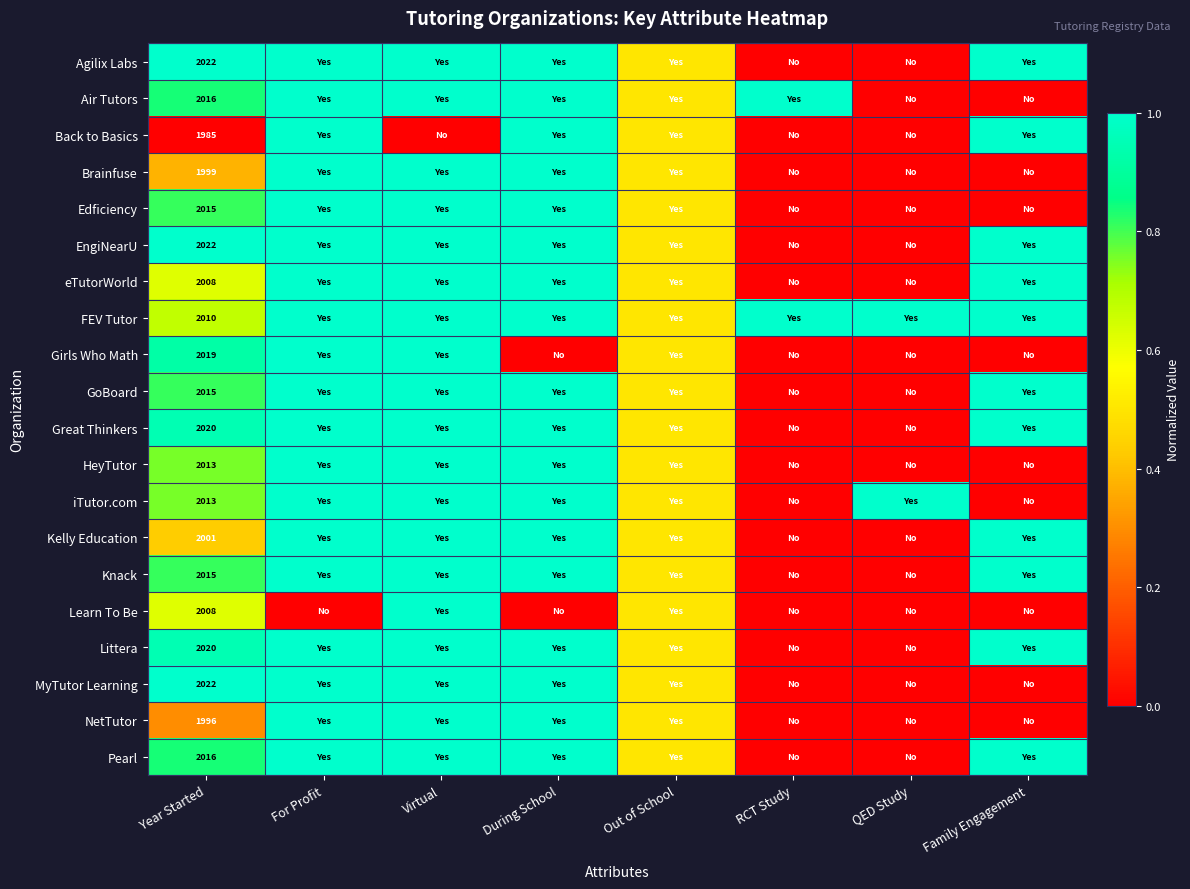

What value does the iTutor.com series have at Out of School?

0.5